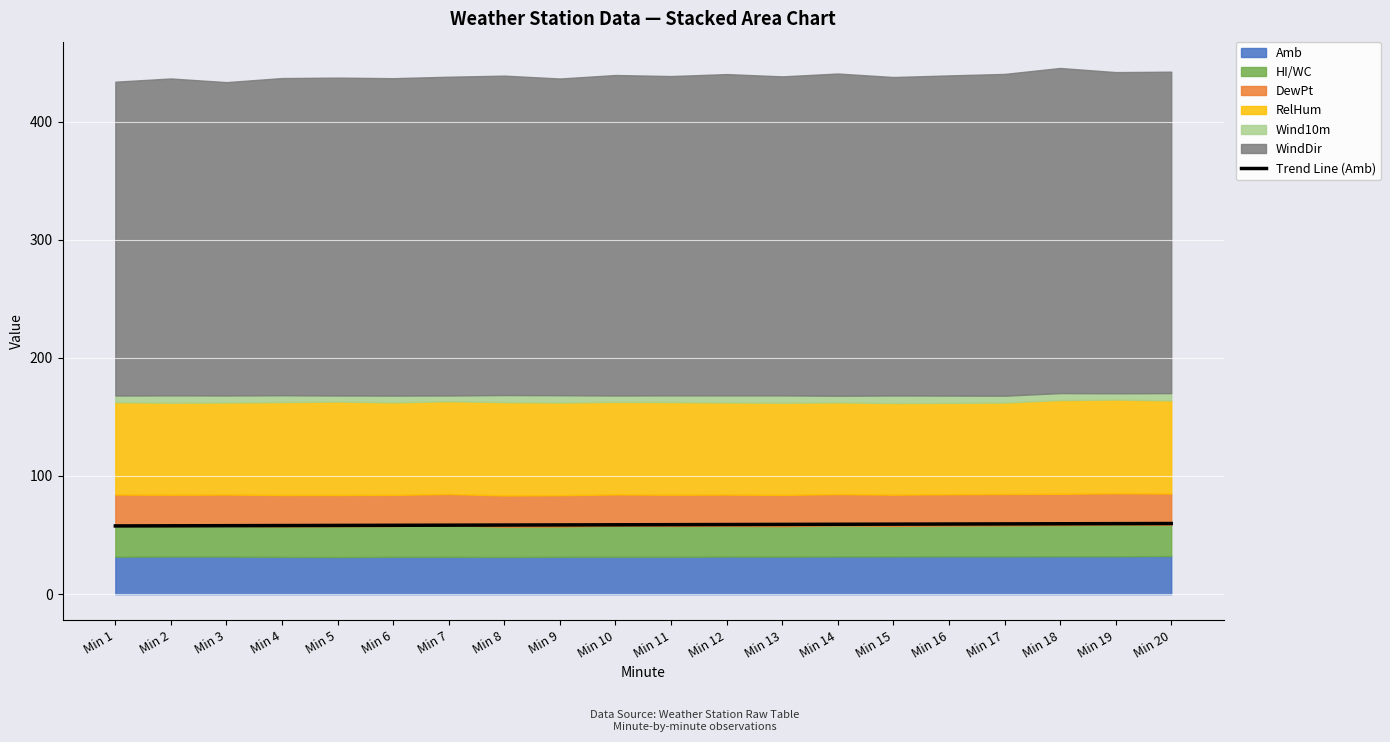

Count the number of categories in the chart.

20